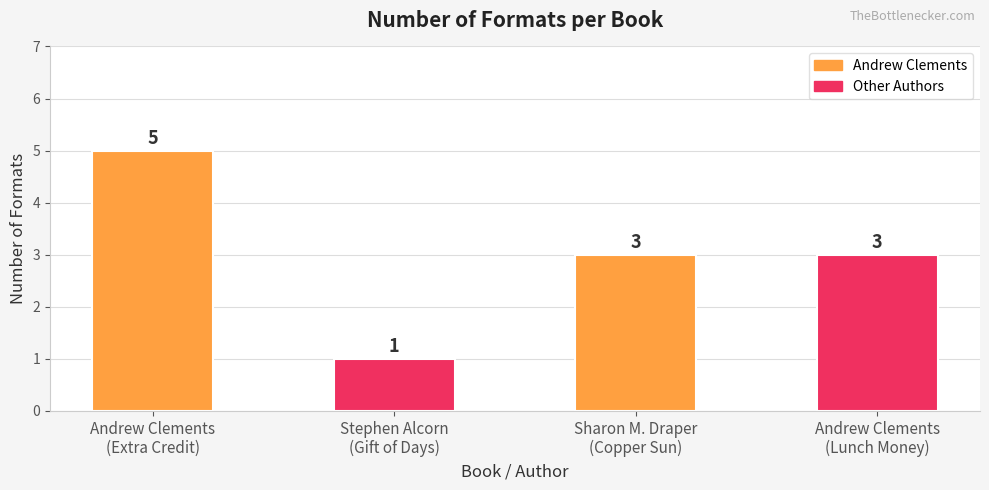

What is the label of the 2nd bar from the right?

Sharon M. Draper
(Copper Sun)